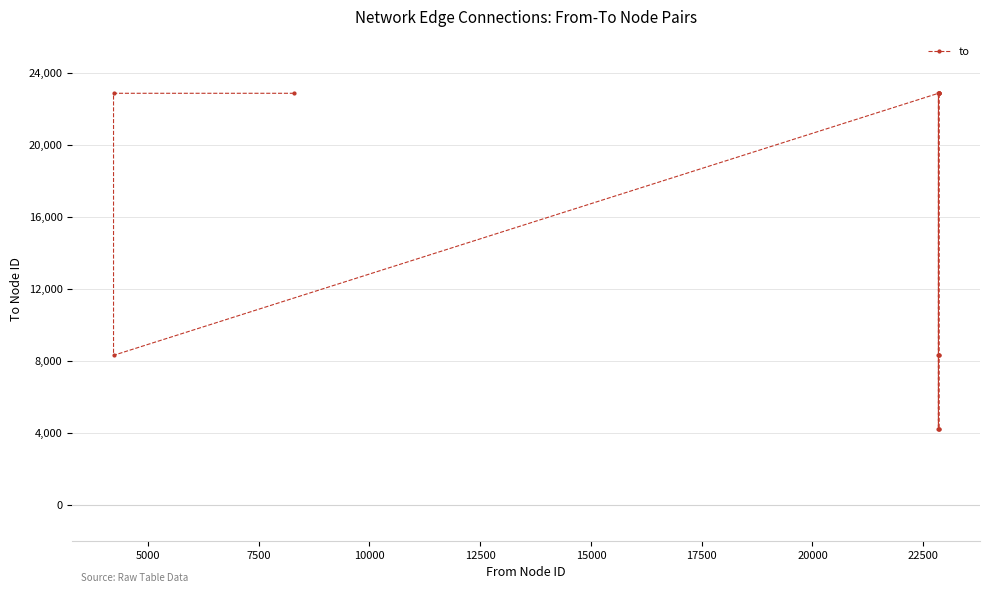

Does the chart have visible grid lines?

Yes